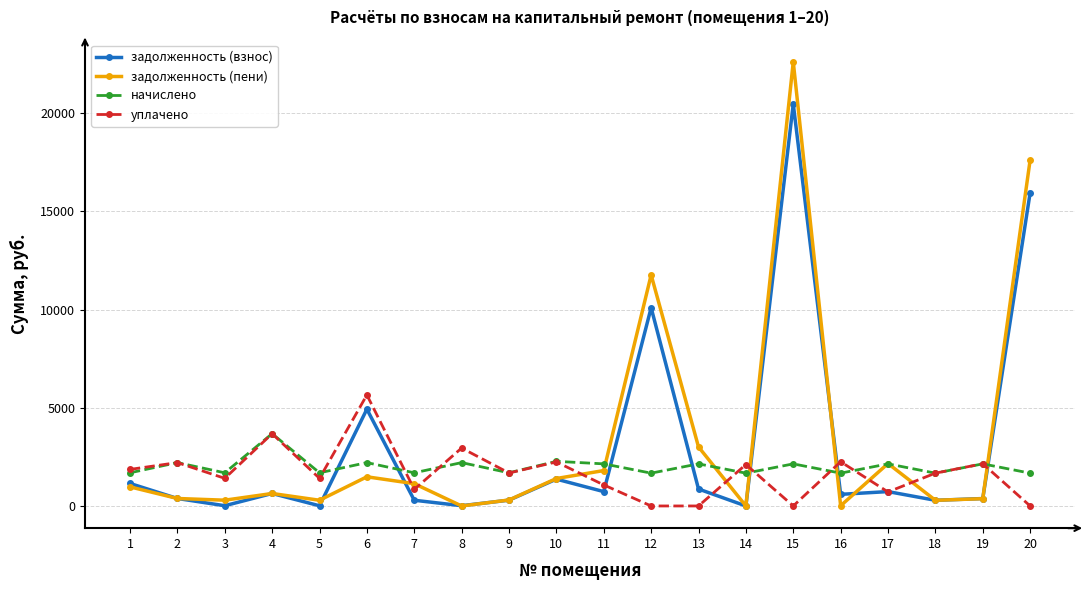

Rank the series by their average value, from highest to lowest.

задолженность (пени), задолженность (взнос), начислено, уплачено